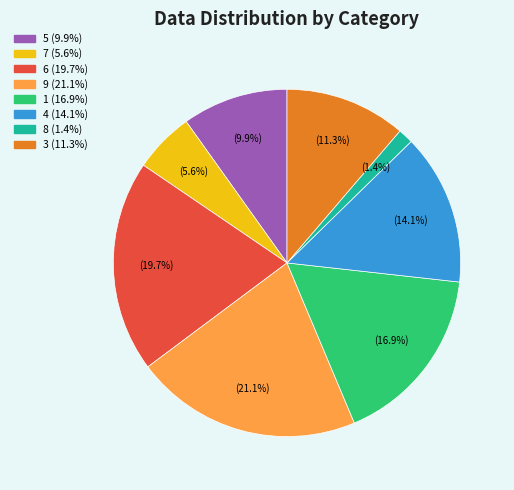

Is there any slice that represents more than half of the pie?

No